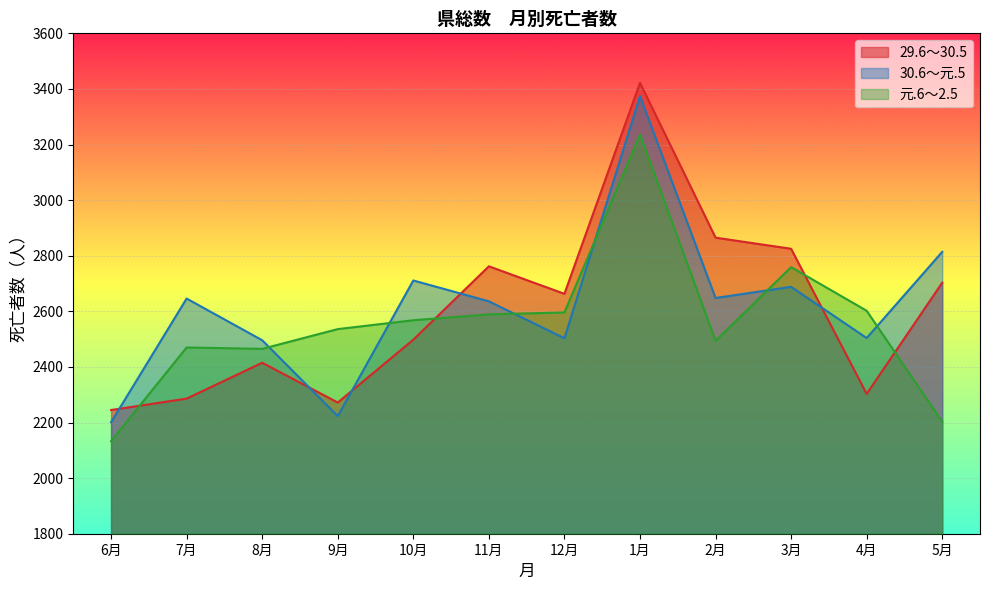

Is the value of 30.6～元.5 at 3月 greater than the value of 元.6～2.5 at 10月?

Yes